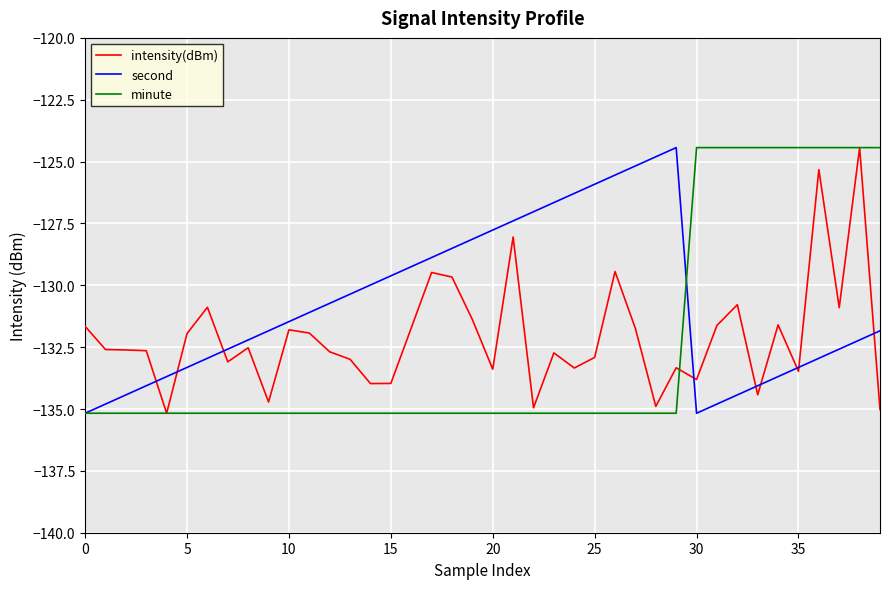

What is the minimum value shown in the chart?

-135.2